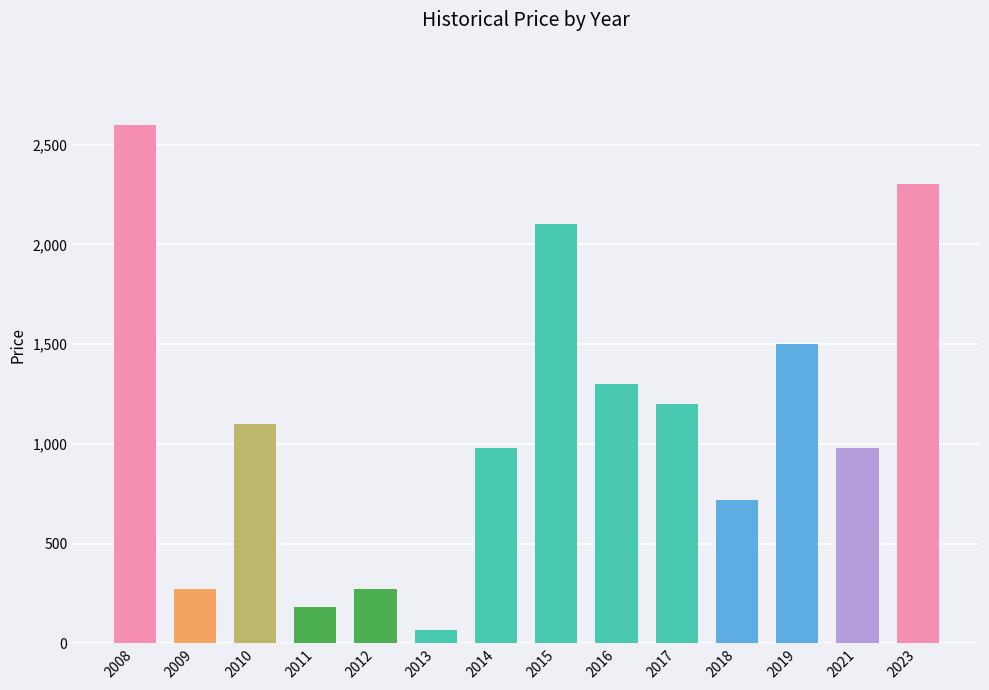

What is the ratio of the value at 2023 to the value at 2017?

1.9